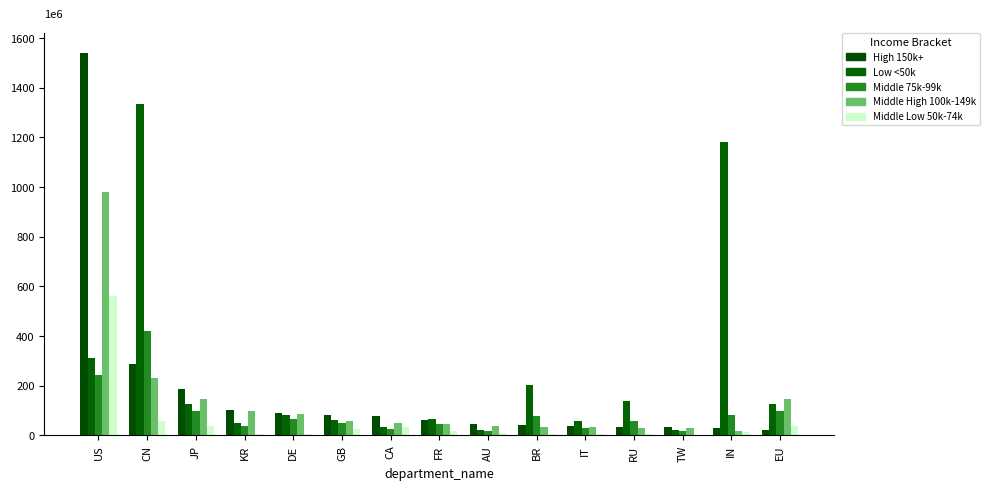

Are the bars grouped side by side (vs. stacked)?

Yes